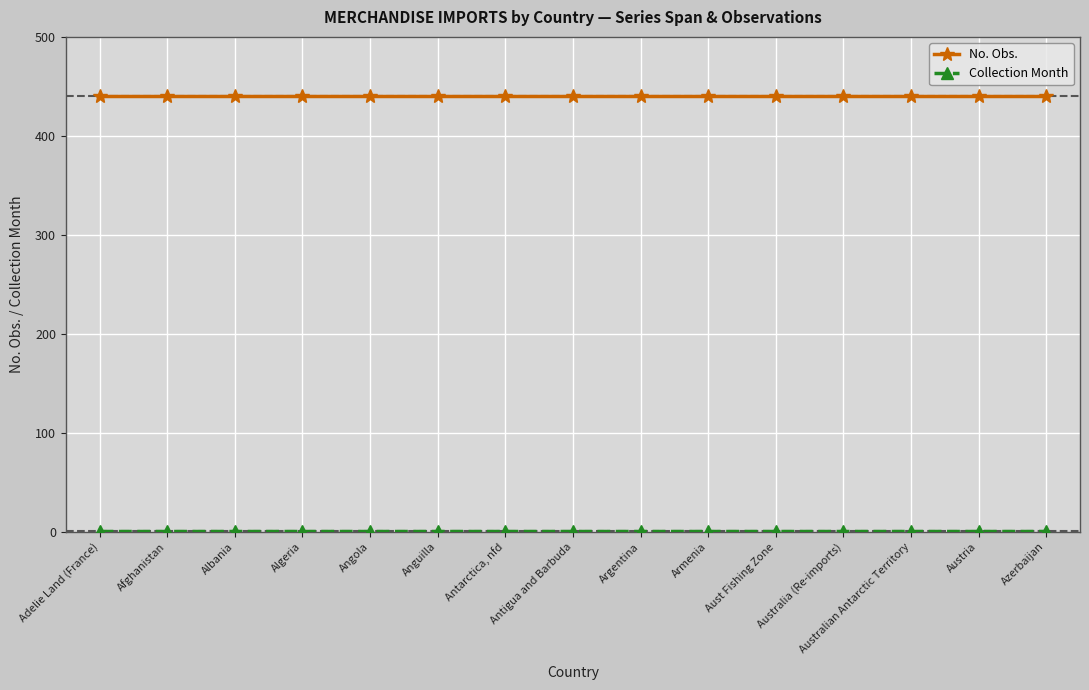

What is the label of the 8th point from the left?

Antigua and Barbuda